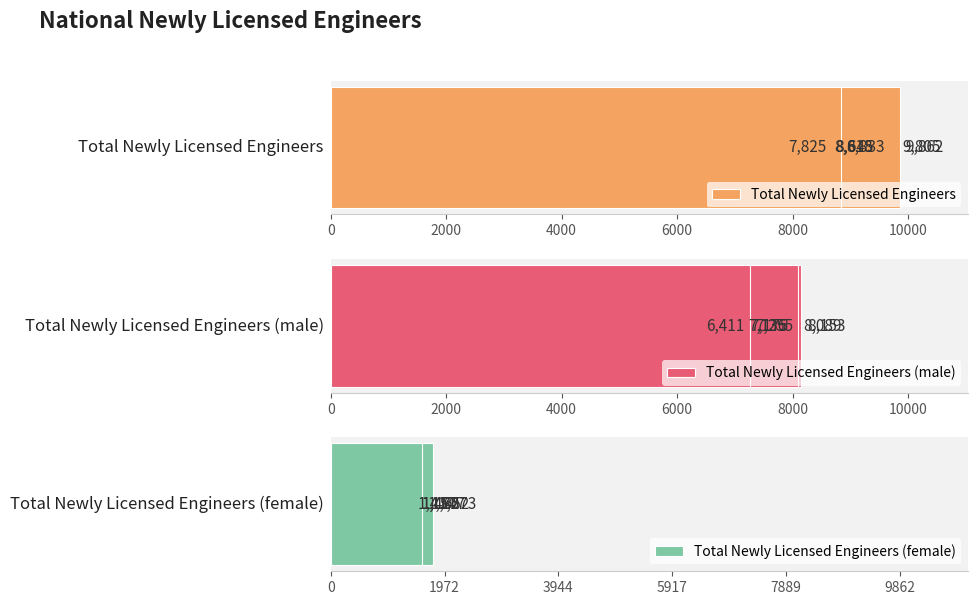

Reading left to right, transcribe all the data shown in this chart.

Total Newly Licensed Engineers: 8645	9805	8618	9862	7825	8833
Total Newly Licensed Engineers (male): 7175	8153	7136	8089	6411	7255
Total Newly Licensed Engineers (female): 1470	1652	1482	1773	1414	1577